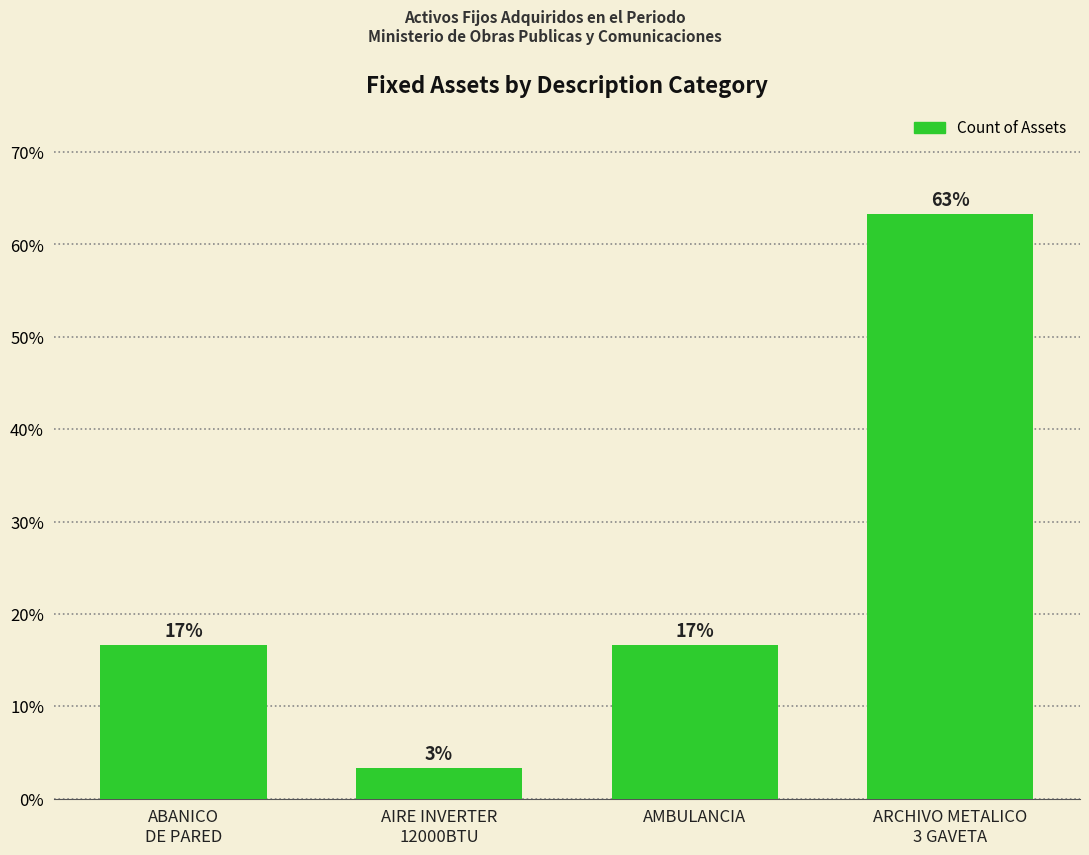

Which has a higher value, AMBULANCIA or ARCHIVO METALICO
3 GAVETA?

ARCHIVO METALICO
3 GAVETA